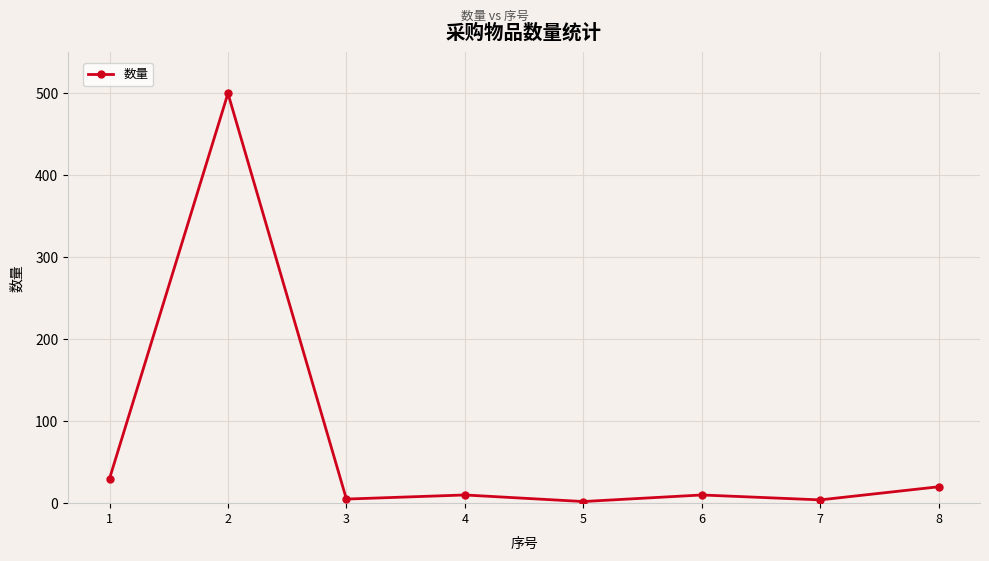

At which category does the data reach its first local peak?

2